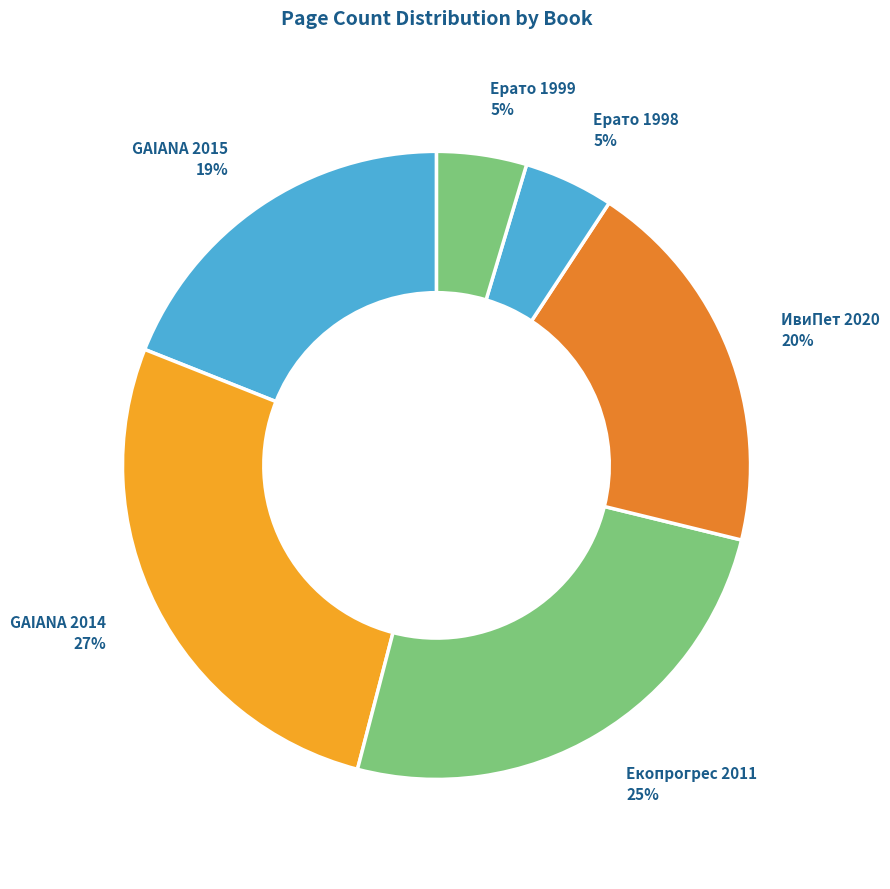

To the nearest percent, what is the combined percentage of GAIANA 2015 and Ерато 1998?

24%